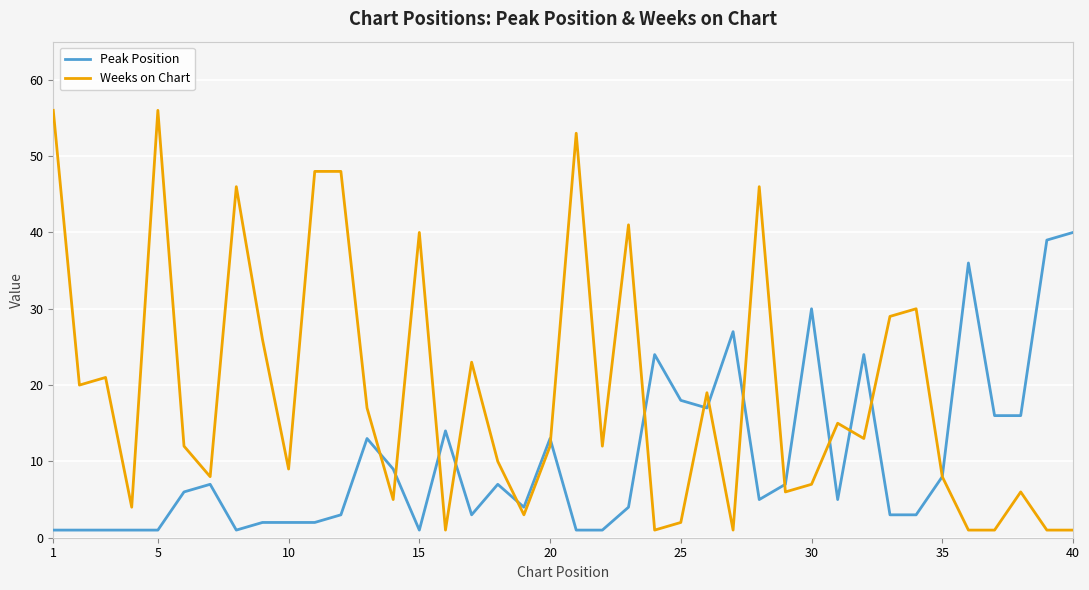

What is the maximum value shown in the chart?

56